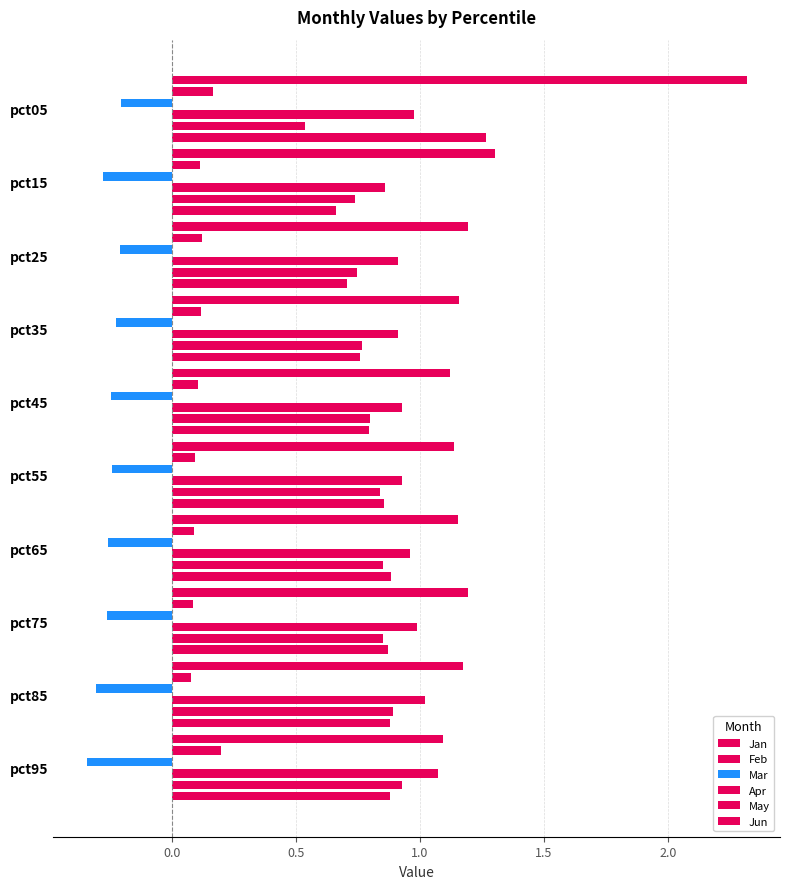

What is the total value across all series at pct95?

3.8